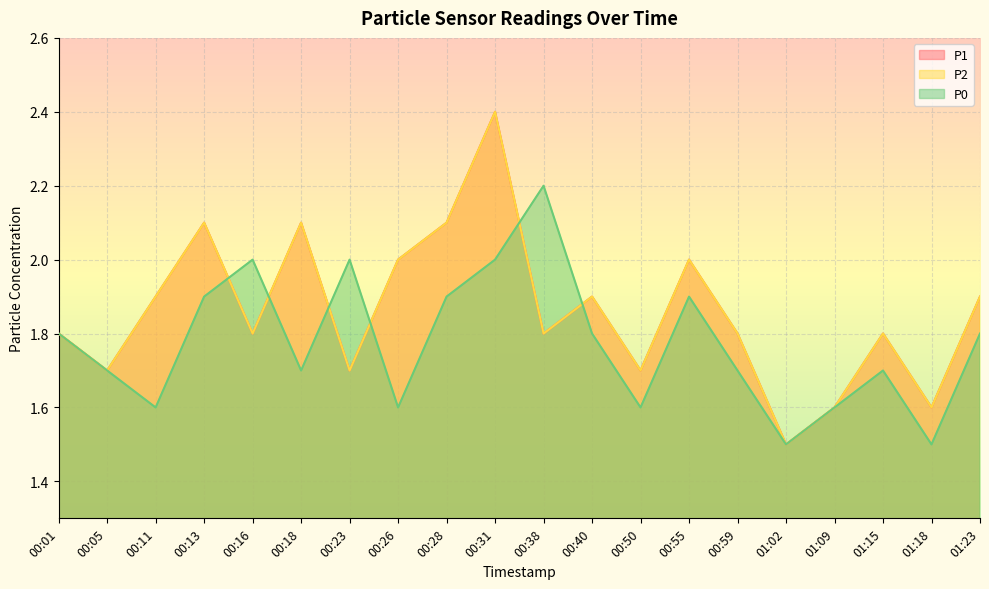

The P2 series shows 1.7 at 00:23. True or false?

True